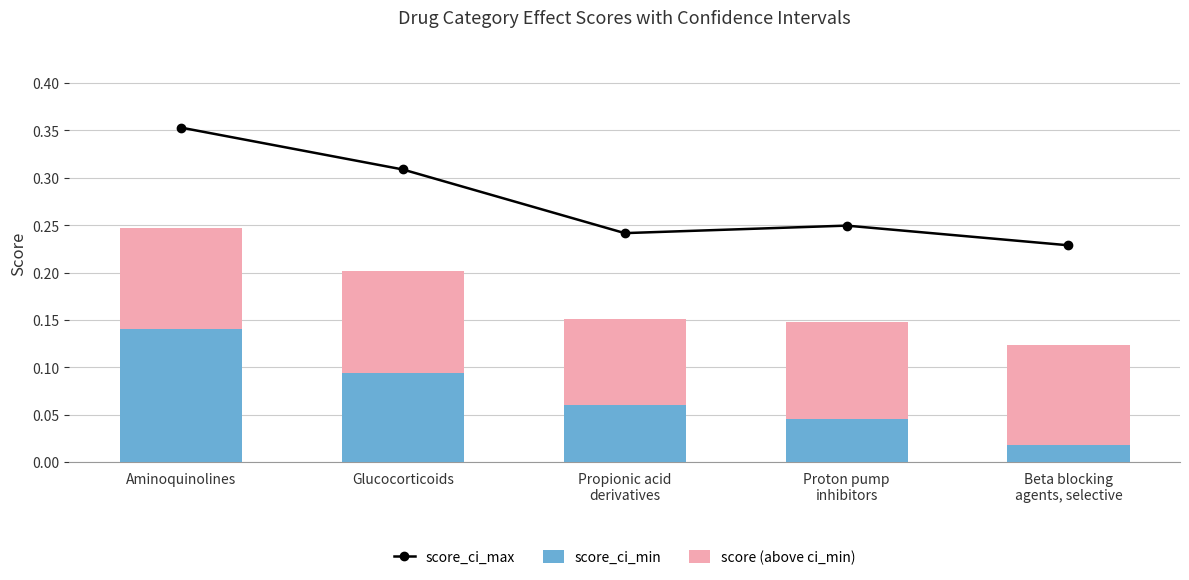

List the labels in order of score (above ci_min) value, largest first.

Glucocorticoids, Aminoquinolines, Beta blocking
agents, selective, Proton pump
inhibitors, Propionic acid
derivatives